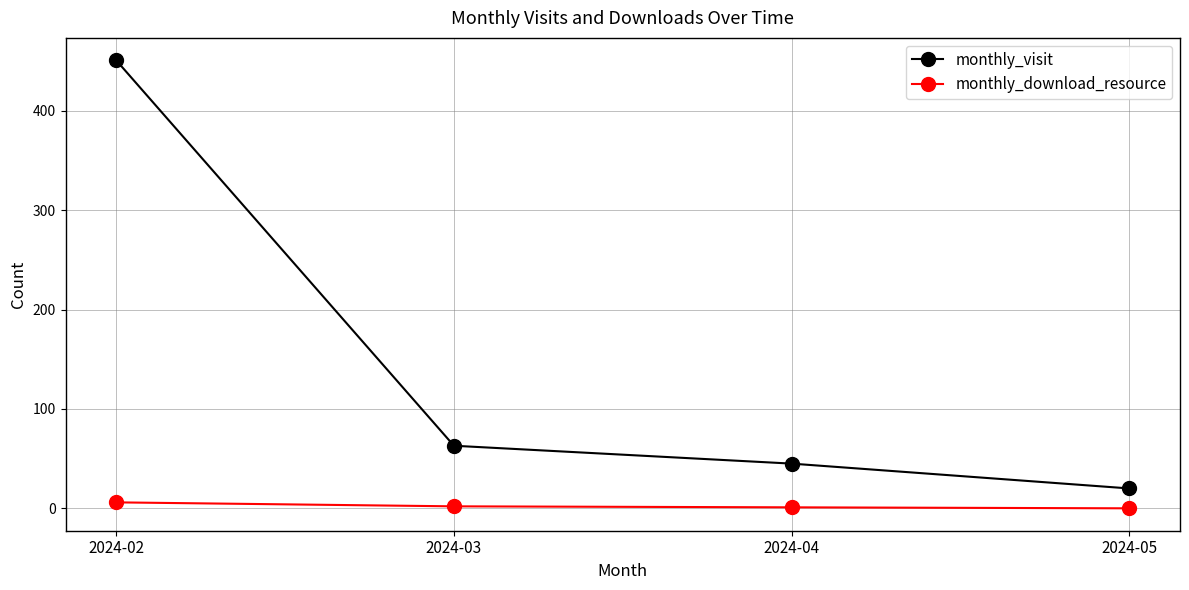

How many data points does each series have?

4